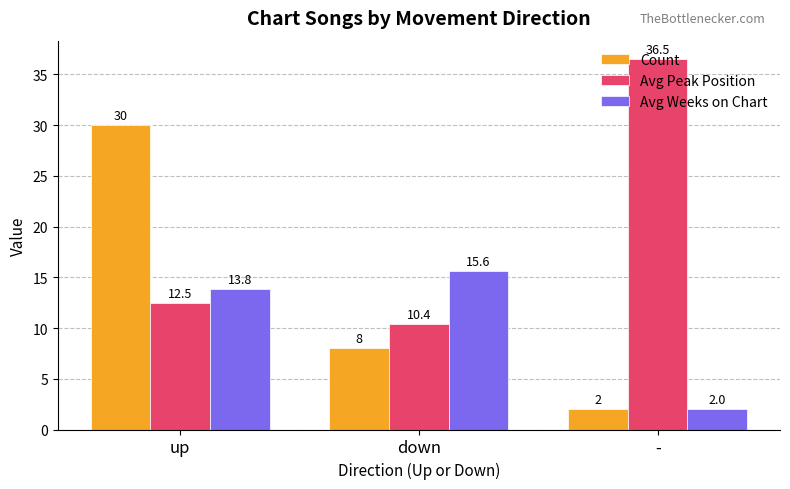

Which series changed the most between up and -?

Count